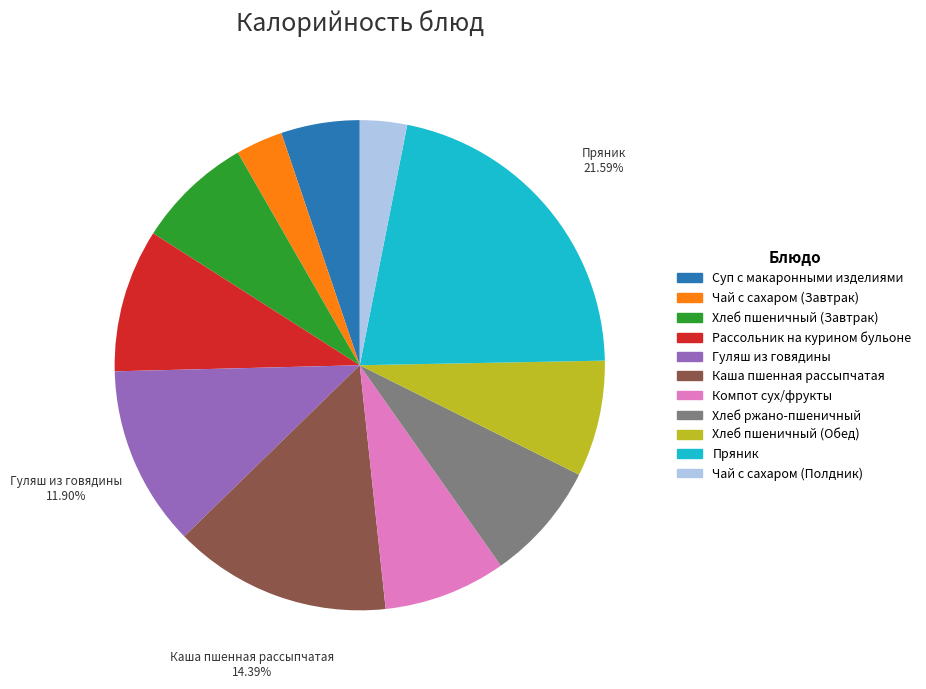

Do Компот сух/фрукты and Чай с сахаром (Завтрак) together represent more than half of the pie?

No